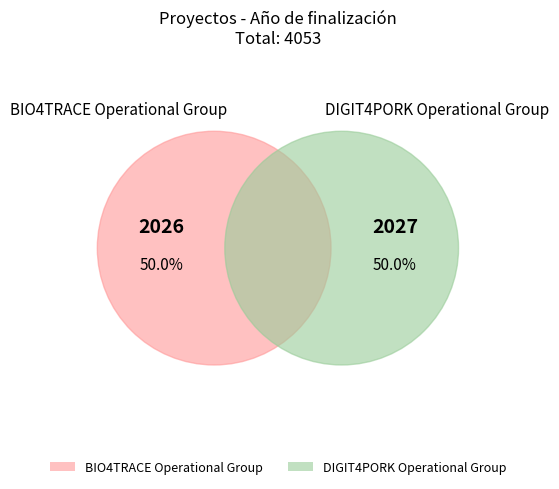

What portion of the pie excludes BIO4TRACE Operational Group?

50.0%